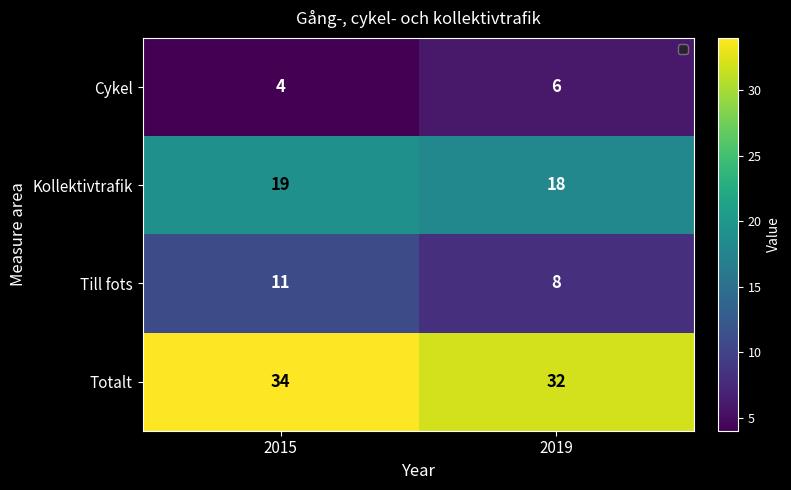

What is the spread (max minus min) of values at 2015?

30